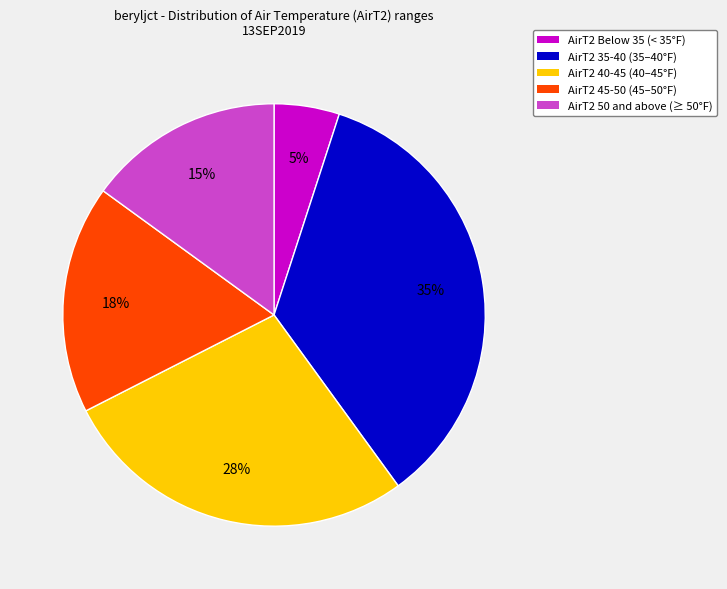

To the nearest percent, what is the difference between the largest and smallest slice percentages?

30%